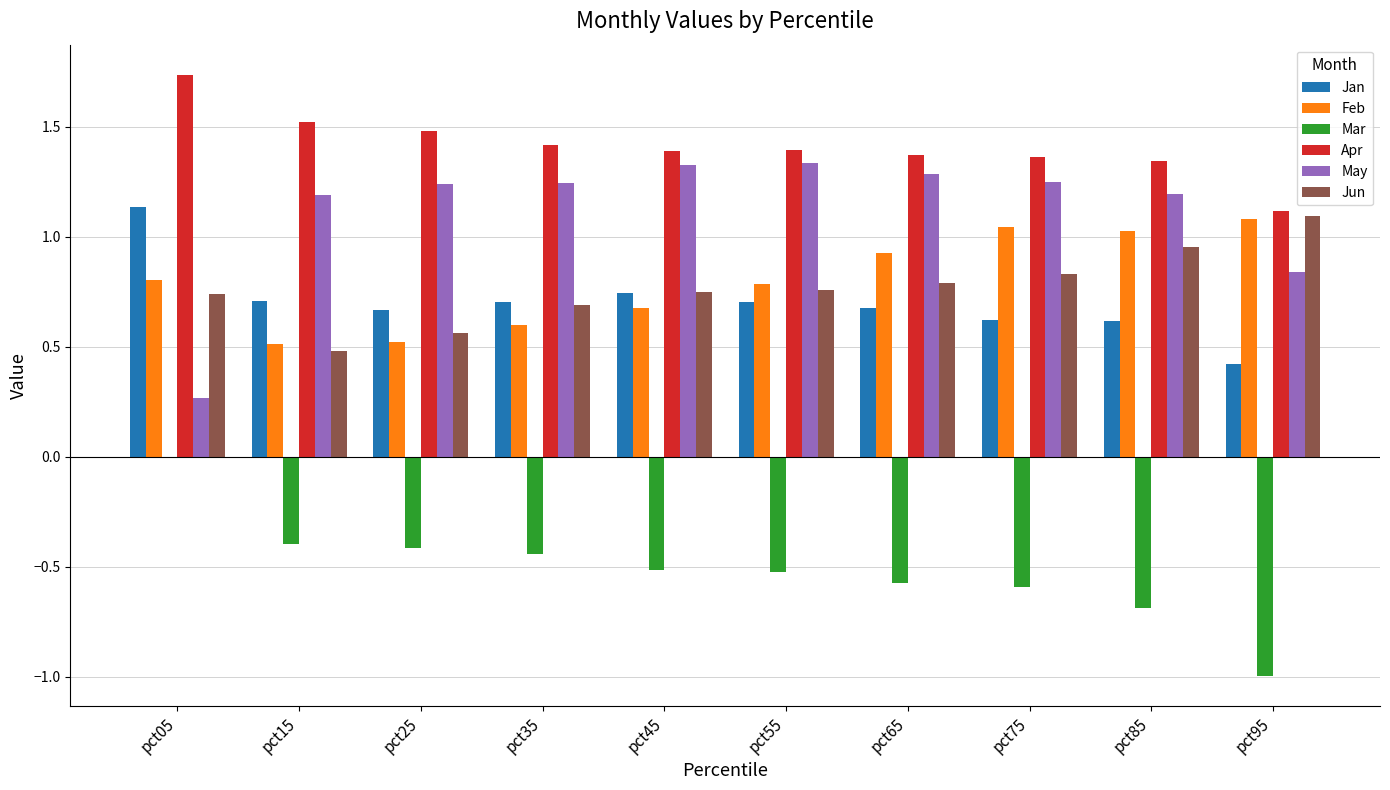

Is it true that Jan equals 0.7 at pct15?

True